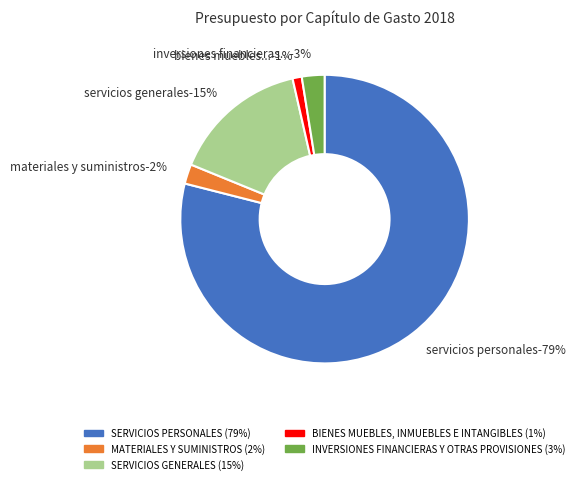

What percentage is NOT represented by SERVICIOS PERSONALES?

21.0%